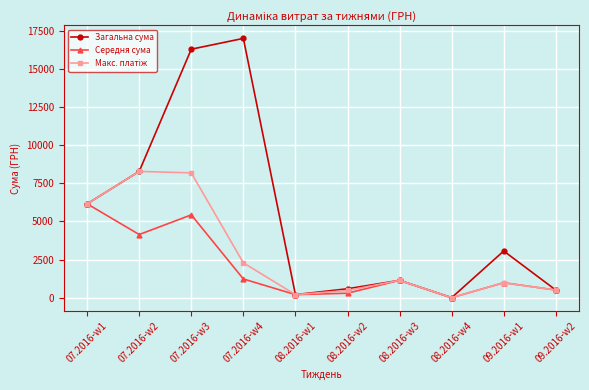

The value of Загальна сума at 07.2016-w4 is 16993.0. True or false?

True